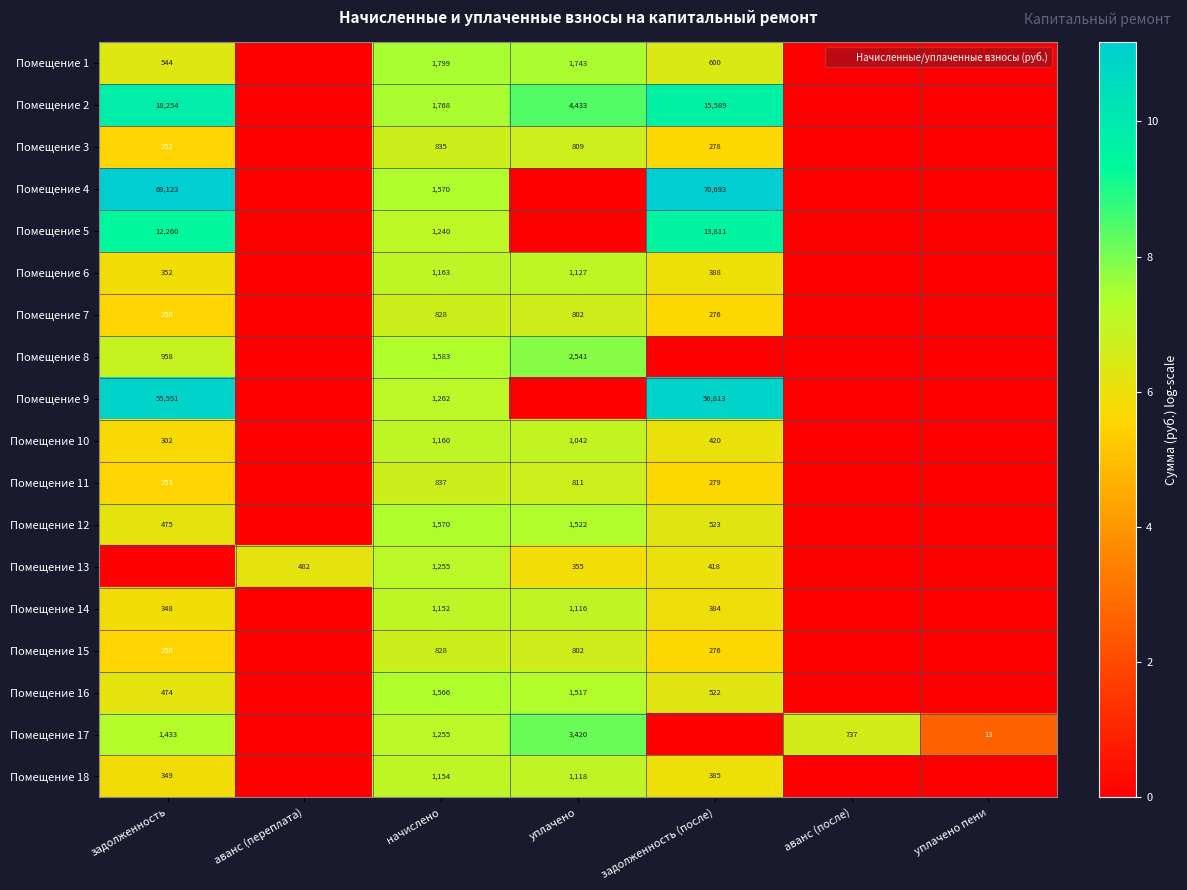

At which category is the sum across all series the highest?

начислено